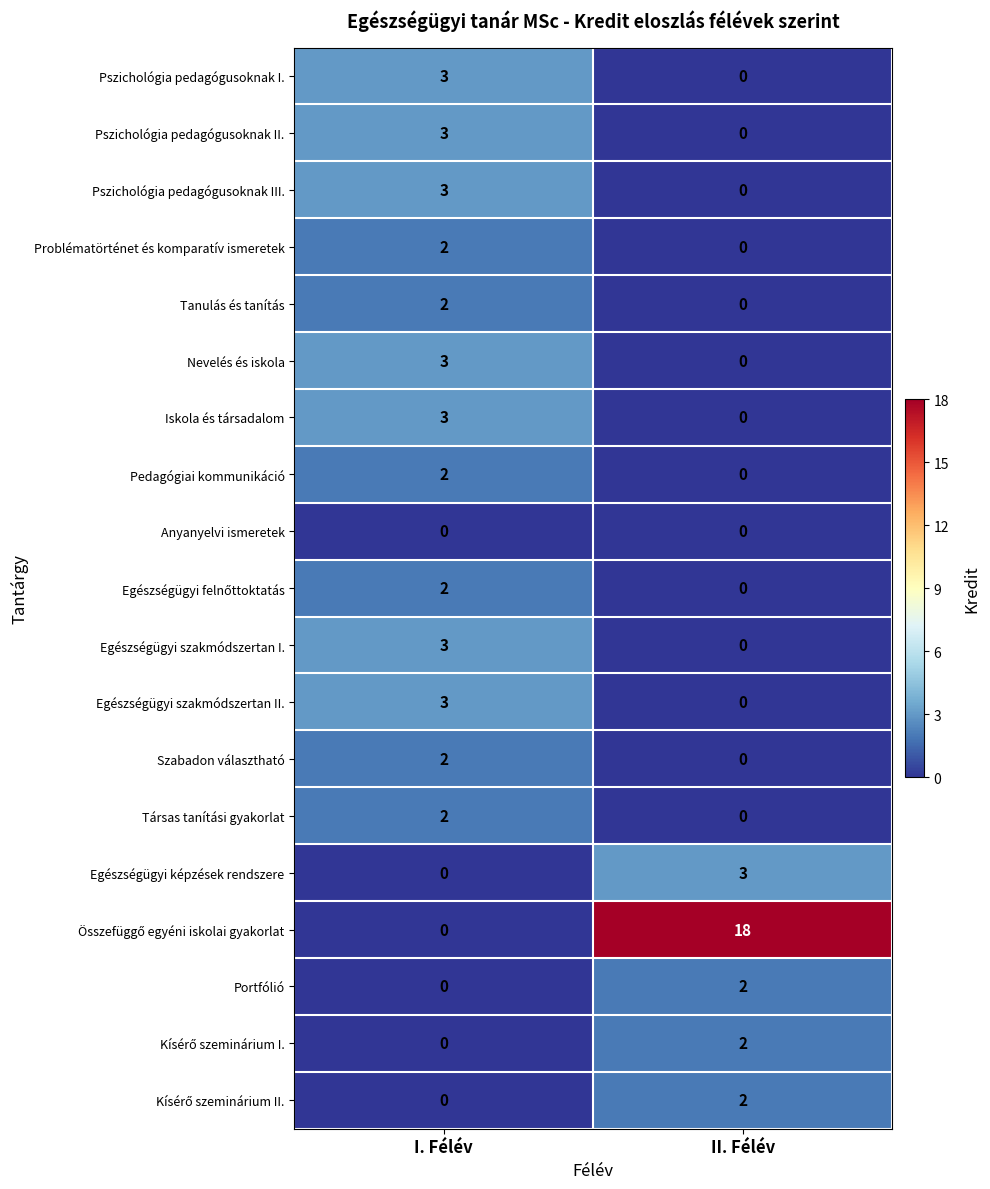

What is the difference between the Pszichológia pedagógusoknak I. values at II. Félév and I. Félév?

3